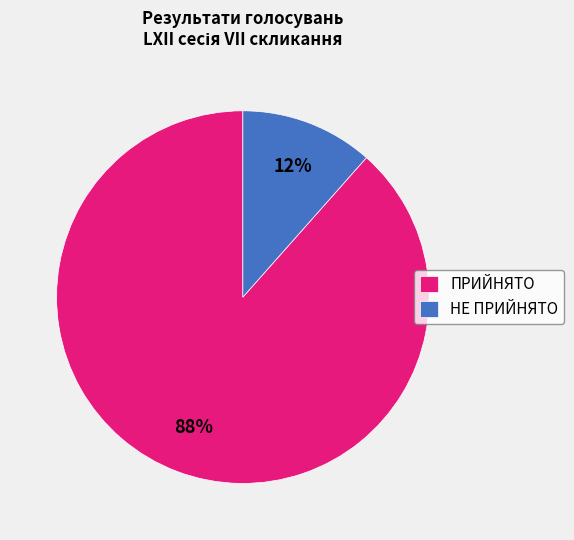

What is the smallest slice in the pie chart?

НЕ ПРИЙНЯТО